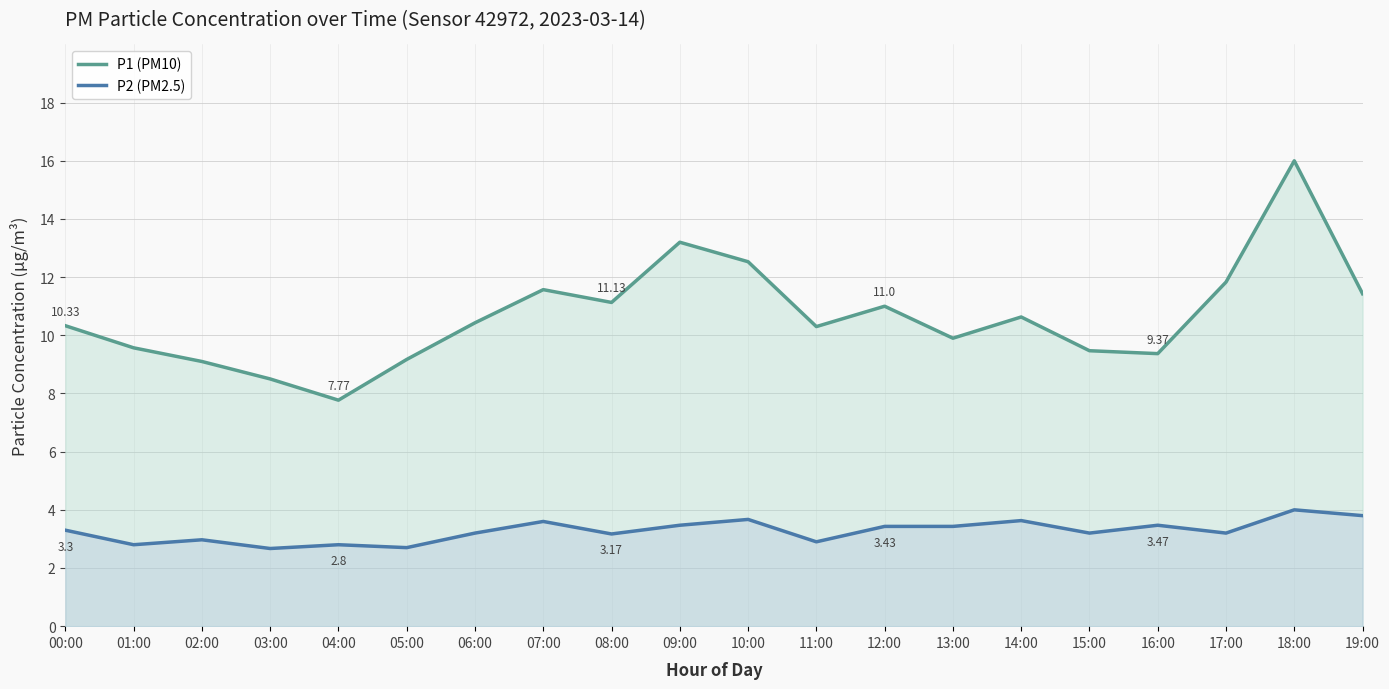

In P1 (PM10), how many points are higher than both neighbors (excluding endpoints)?

5